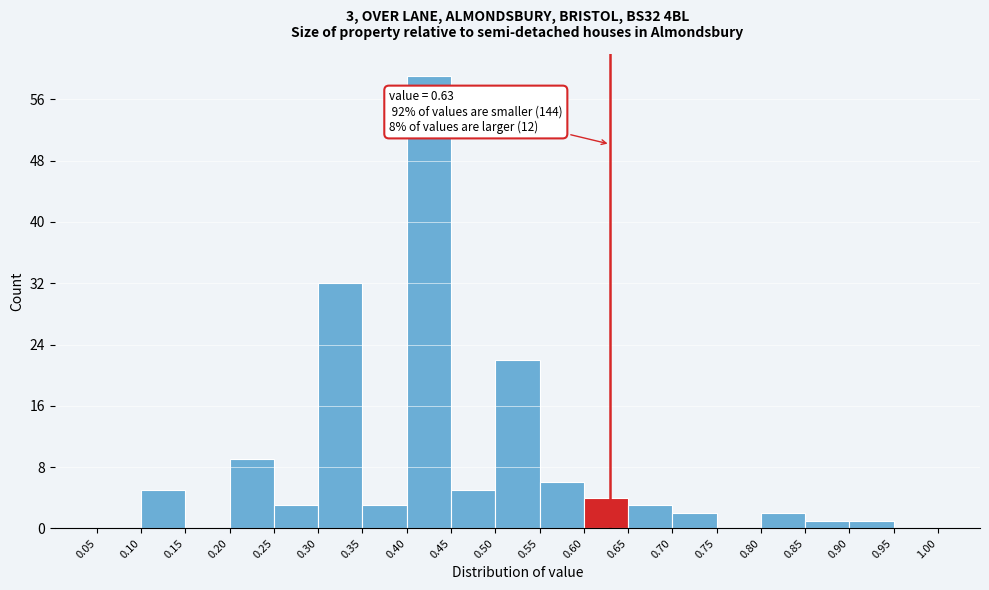

Over which range of the x-axis is the bar tallest?

0.40 to 0.45